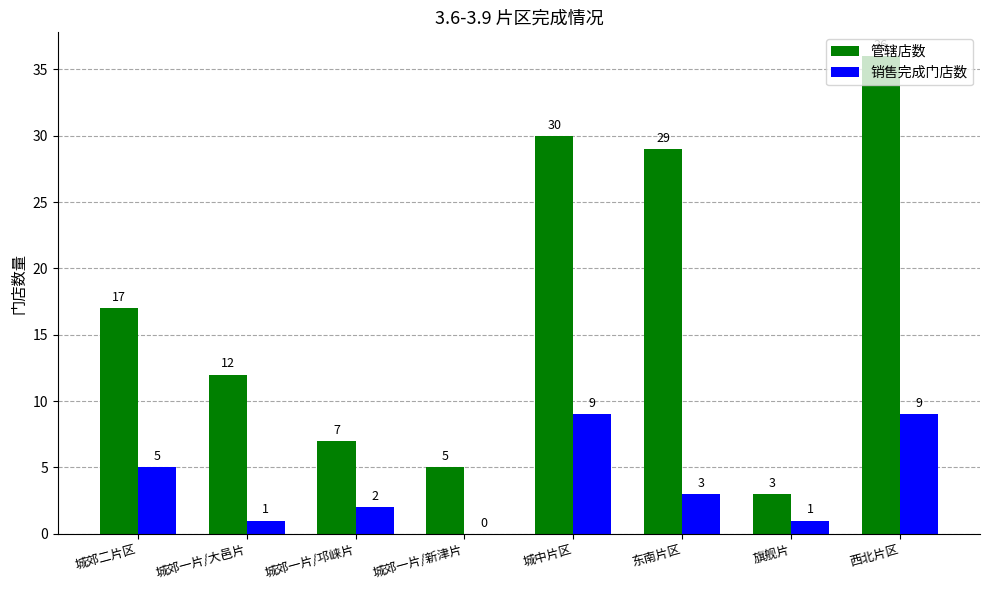

What is the sum of the 管辖店数 values at 城郊一片/邛崃片 and 城郊一片/新津片?

12